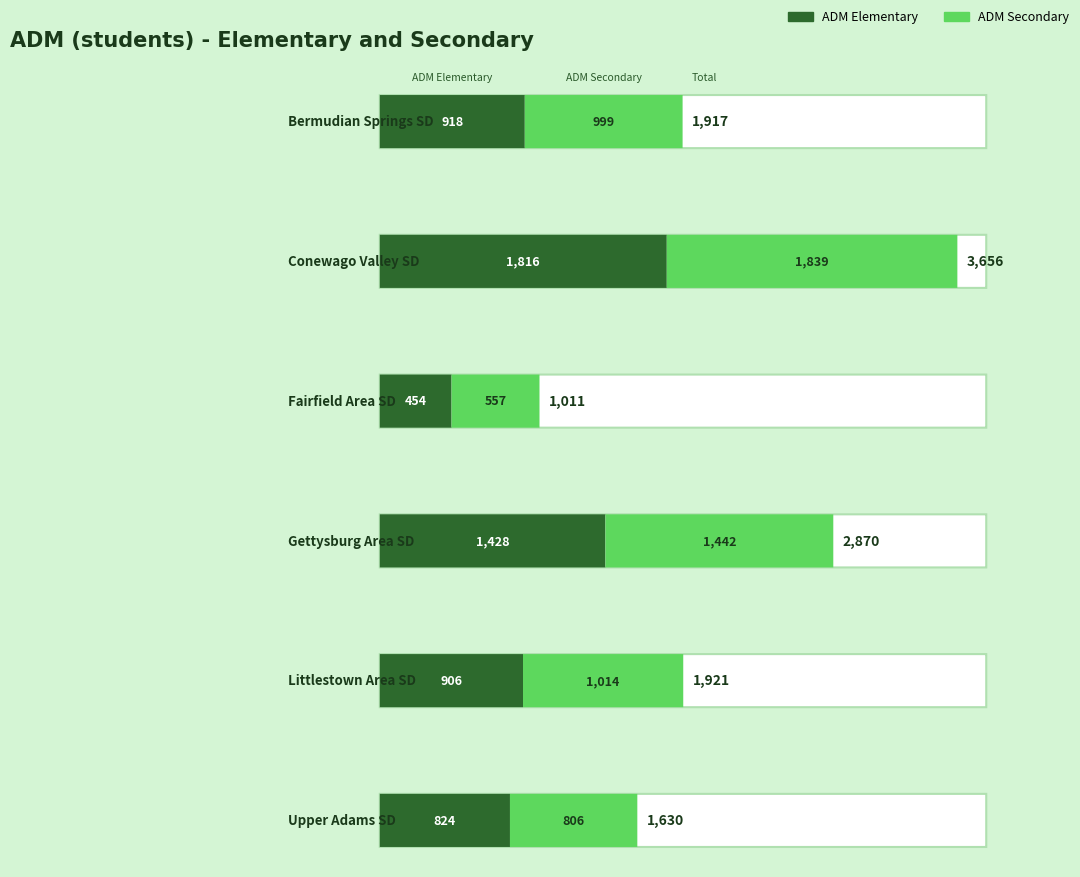

What is the difference between the maximum and minimum values in the ADM Elementary series?

1362.3